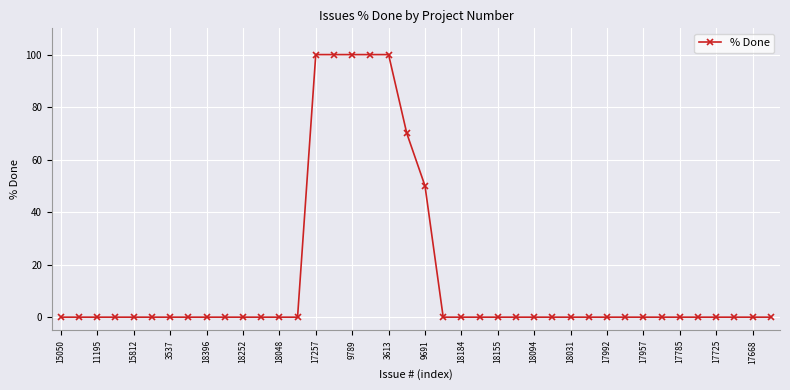

How many data points does each series have?

40